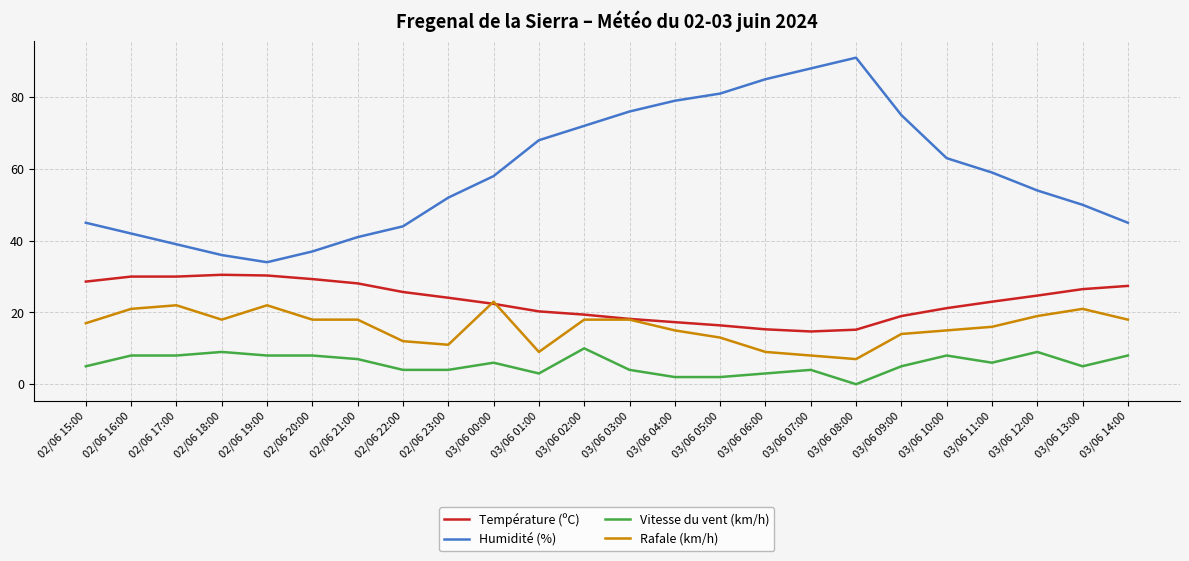

Which category has the lowest value across all series?

03/06 08:00